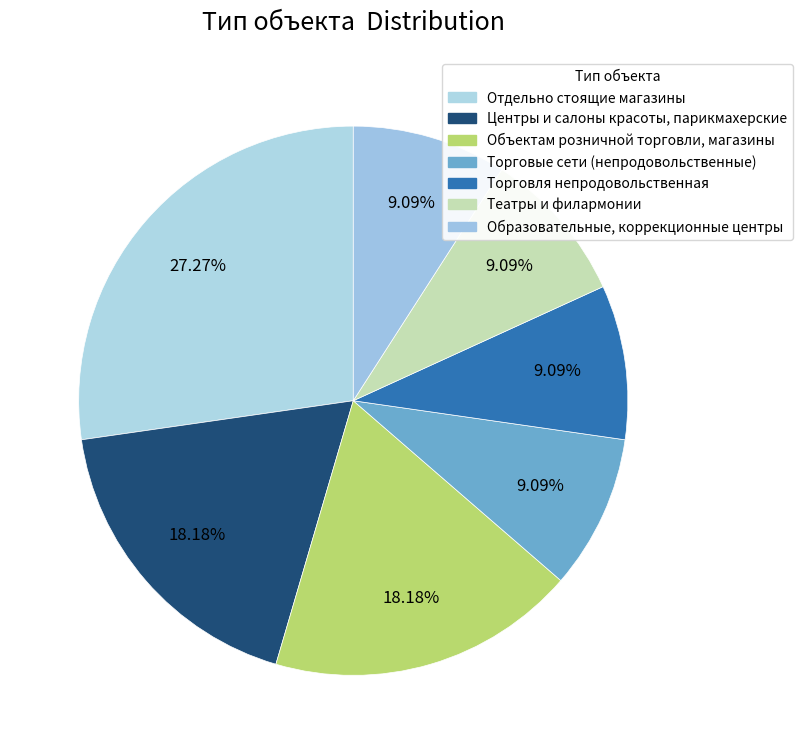

Does Торговля непродовольственная represent more than half of the total?

No